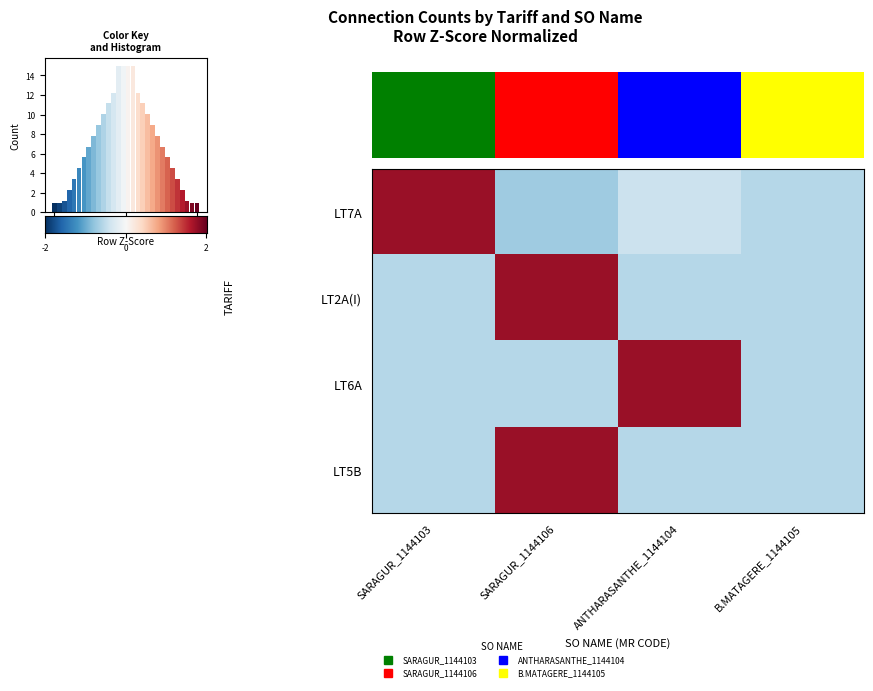

Between SARAGUR_1144103 and B.MATAGERE_1144105, which is larger?

SARAGUR_1144103